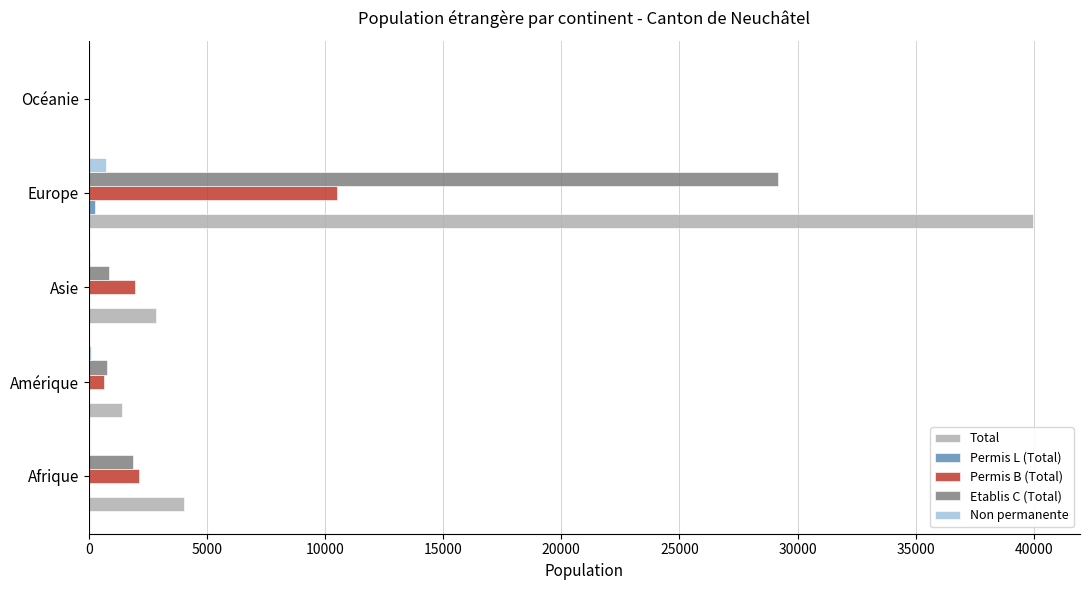

Which series has the largest total across all categories?

Total